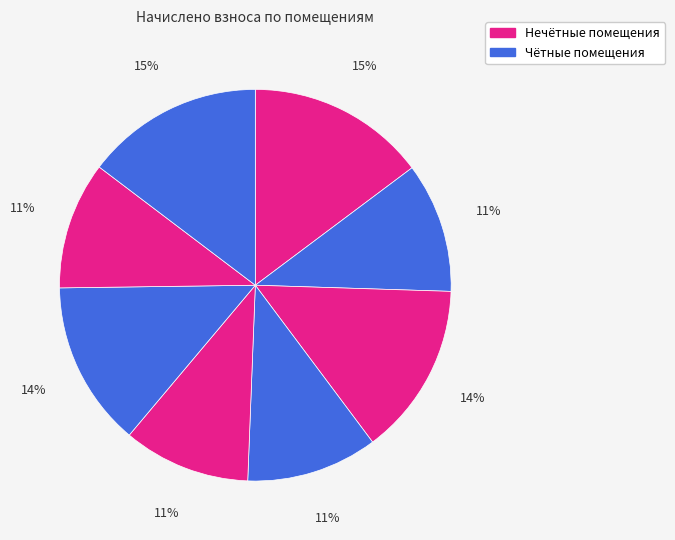

To the nearest percent, what is the difference between the largest and smallest slice percentages?

4%